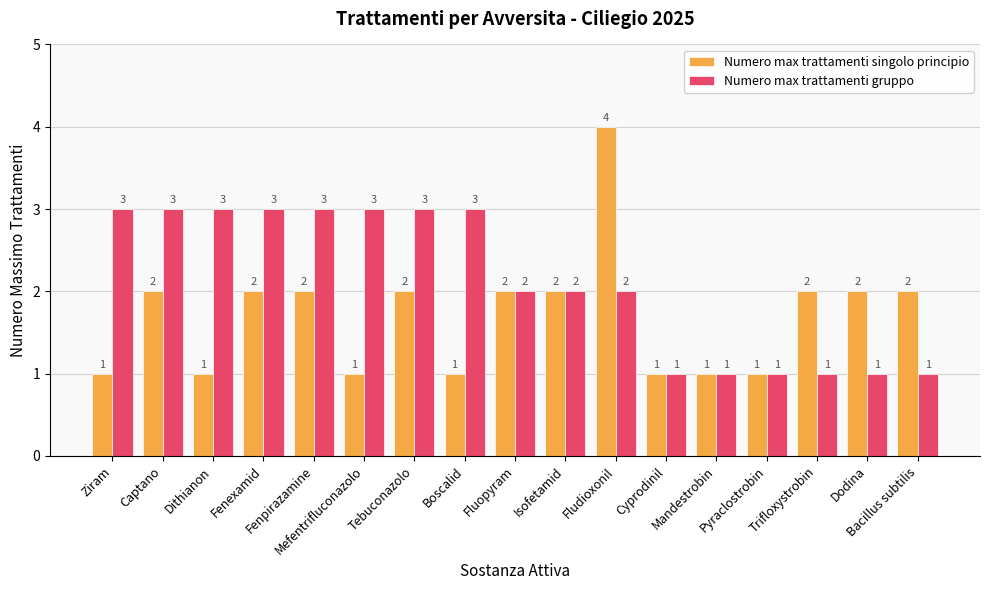

What is the minimum value shown in the chart?

1